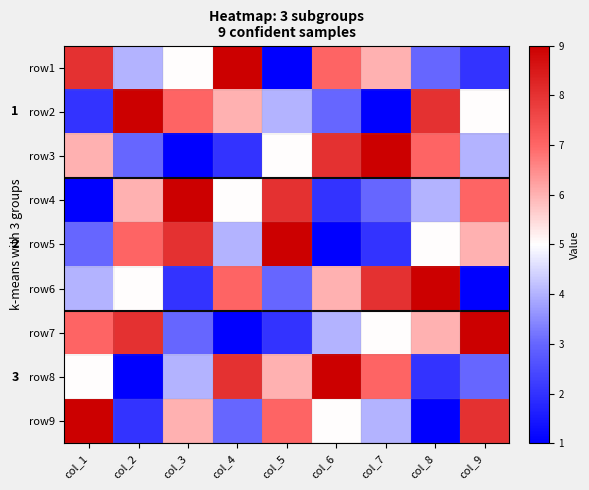

Rank the series at col_1 from lowest to highest value.

row4, row2, row5, row6, row8, row3, row7, row1, row9